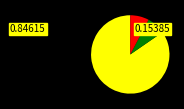

Does any single category account for the majority?

Yes